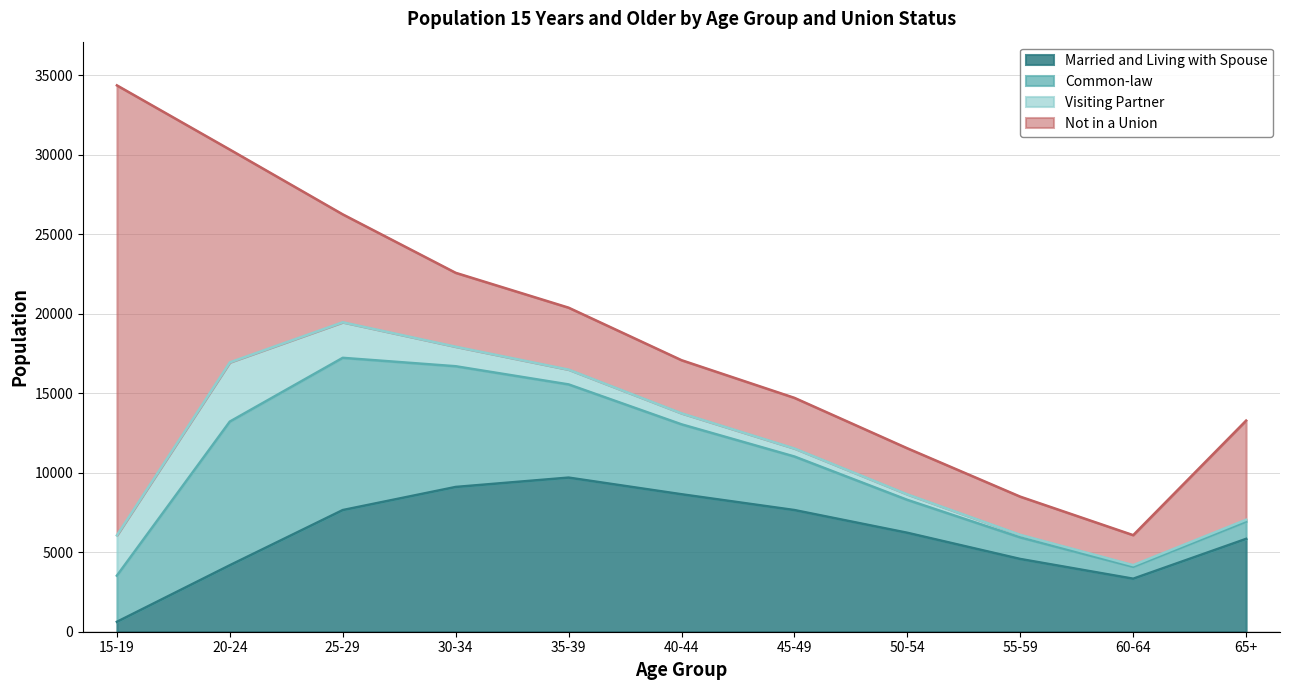

Rank the series by their maximum value, from lowest to highest.

Visiting Partner, Common-law, Married and Living with Spouse, Not in a Union